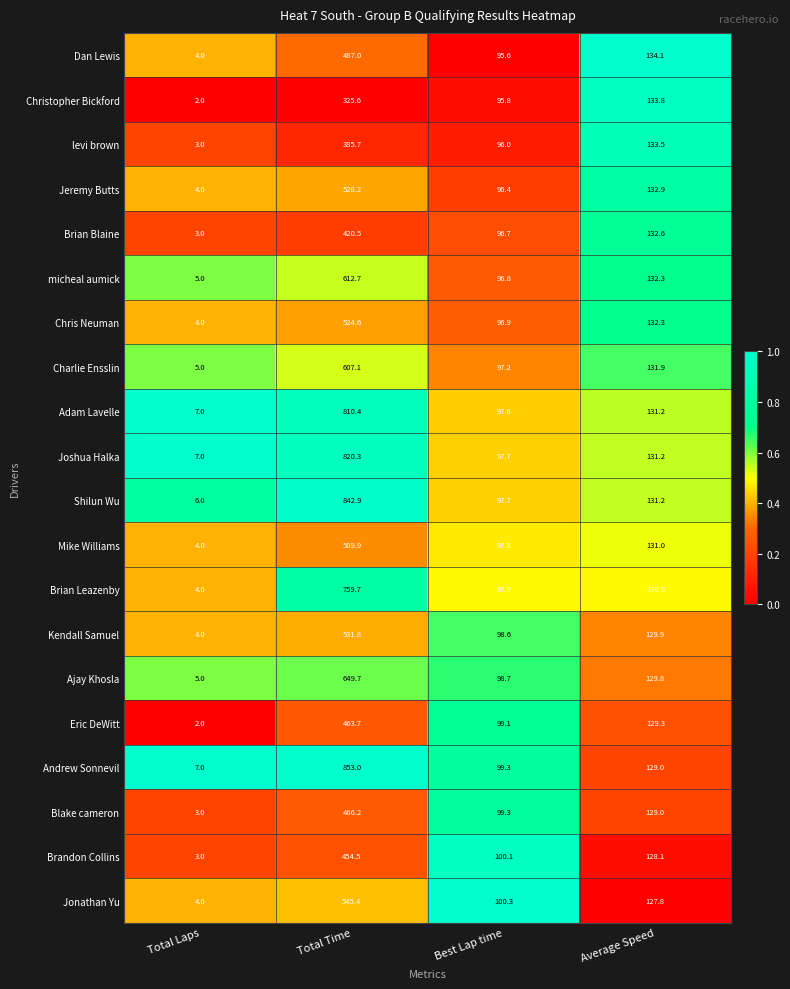

Which series has the largest range (max minus min)?

Andrew Sonnevil